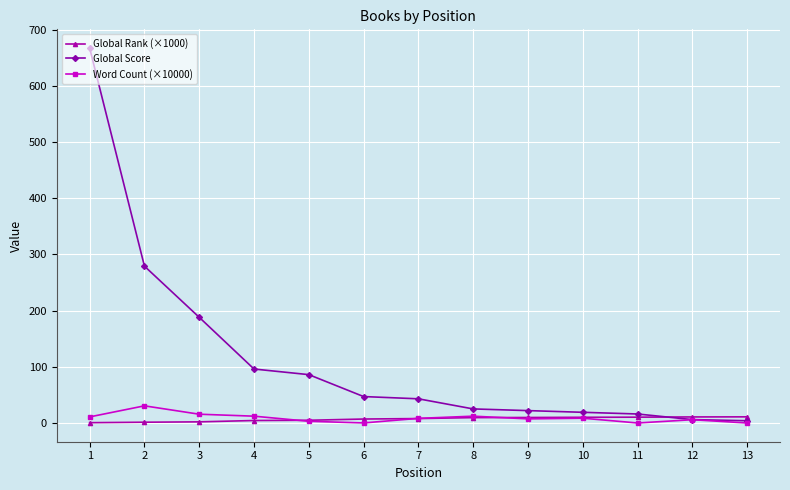

How many values in the Word Count (×10000) series exceed 8?

7